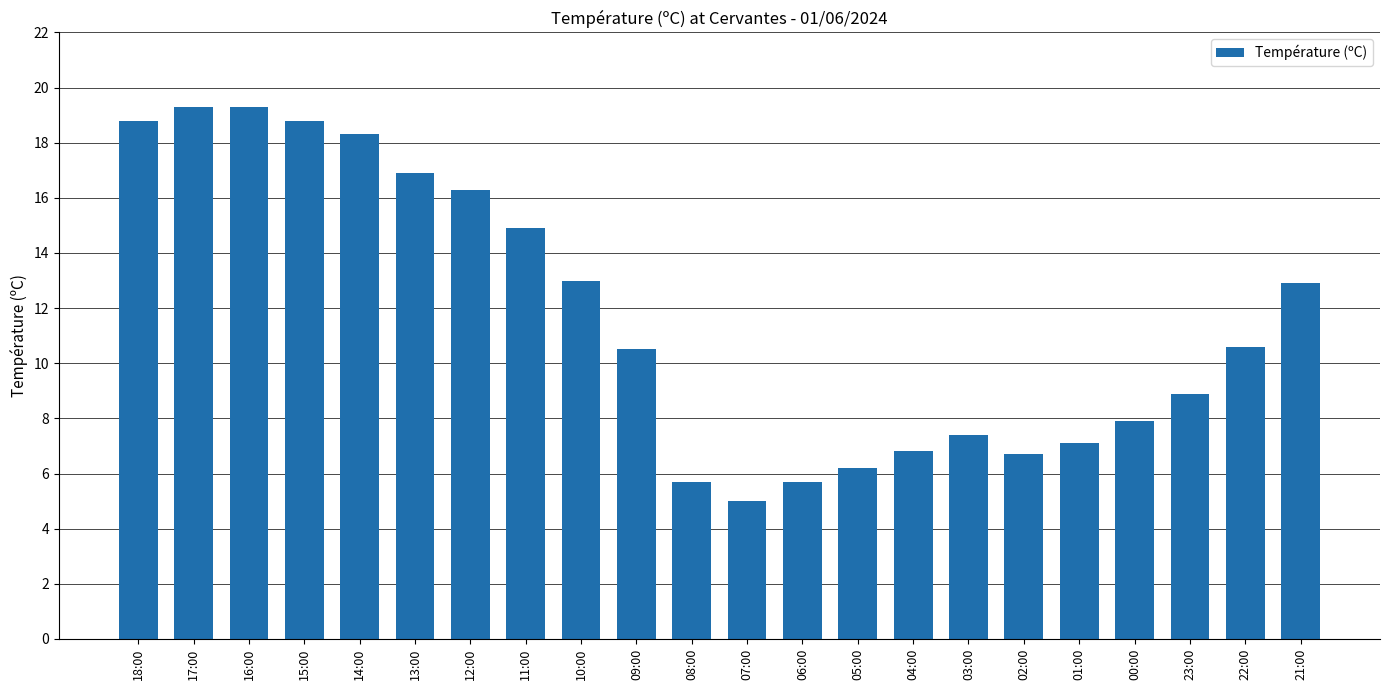

How many bars are there in total?

22